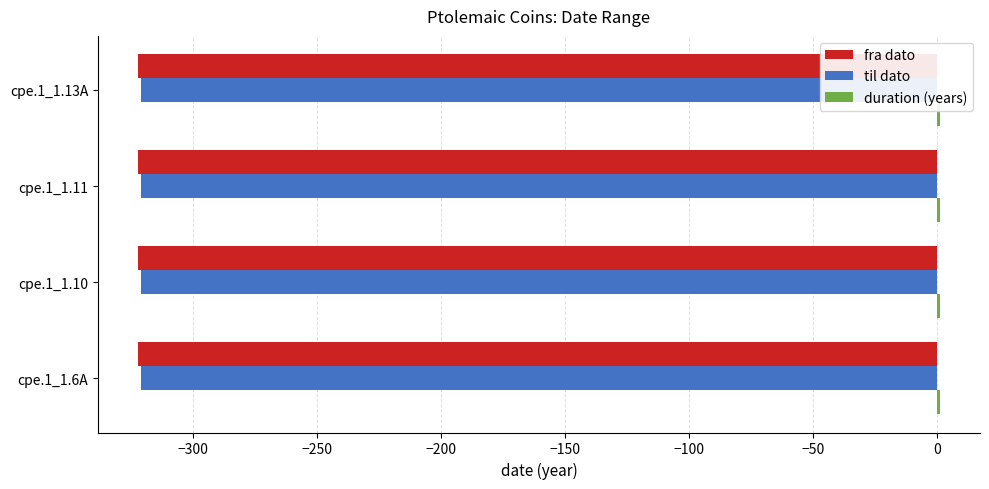

What is the highest value of the fra dato series?

-322